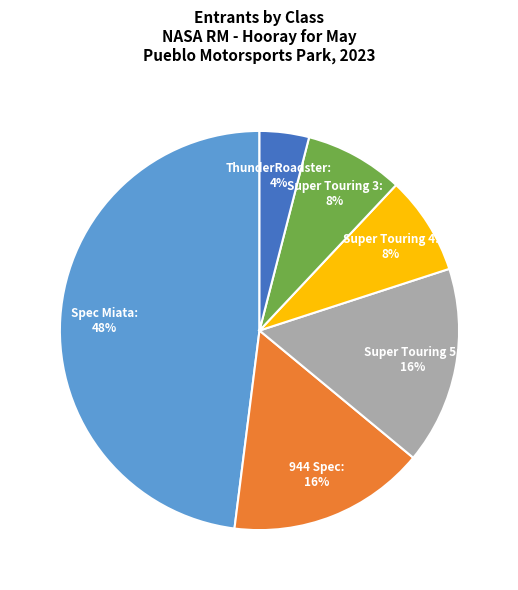

Count the number of slices in the pie.

6